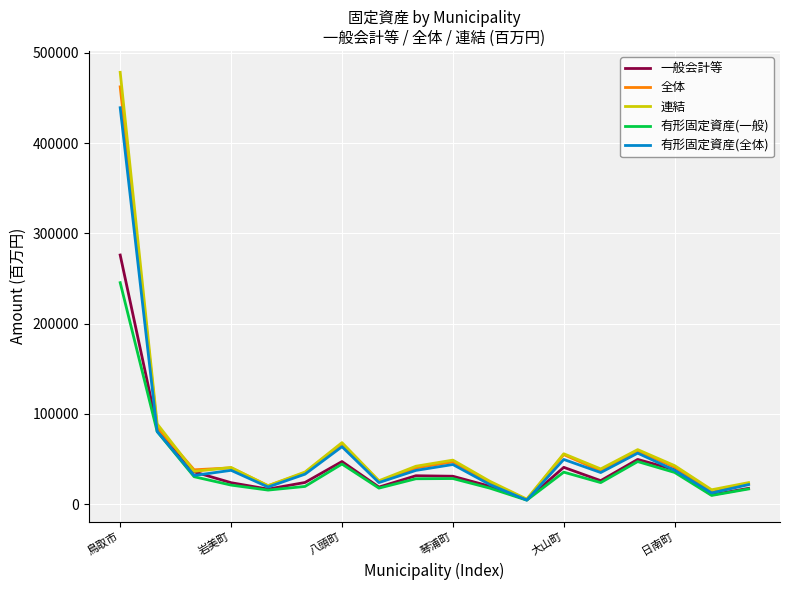

Which series has the widest spread of values?

連結